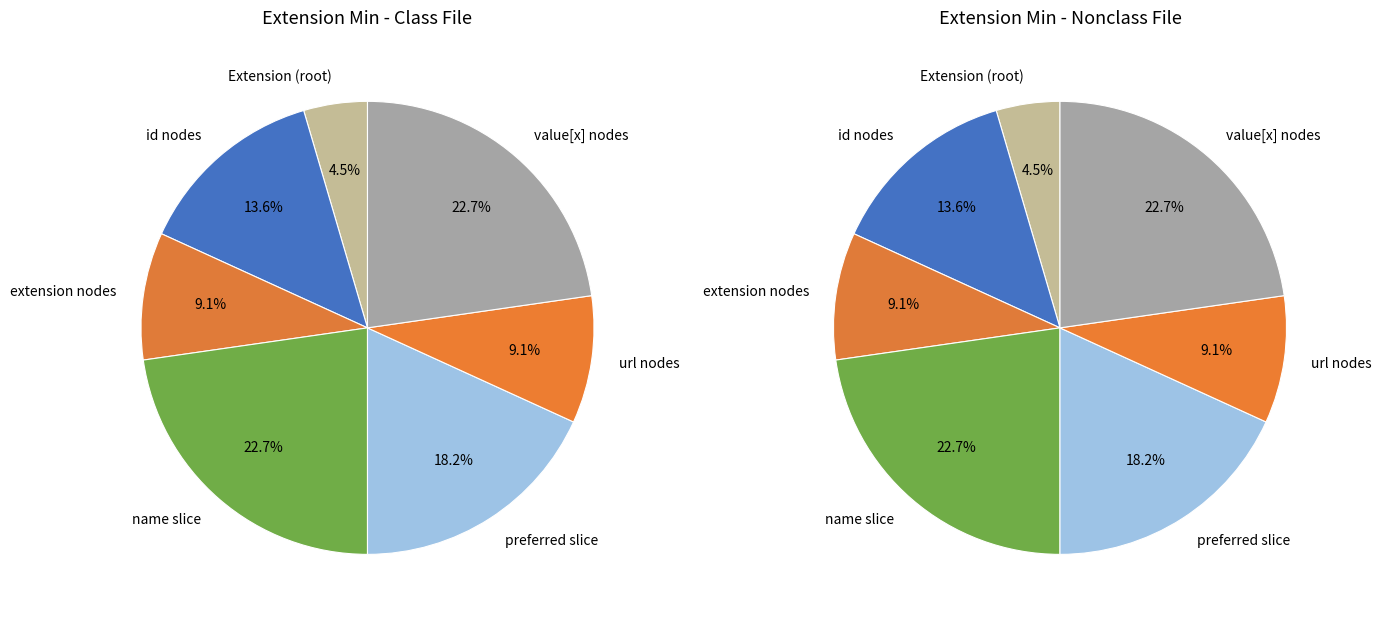

How much of the chart is everything except Extension.extension:name.id?

100.0%